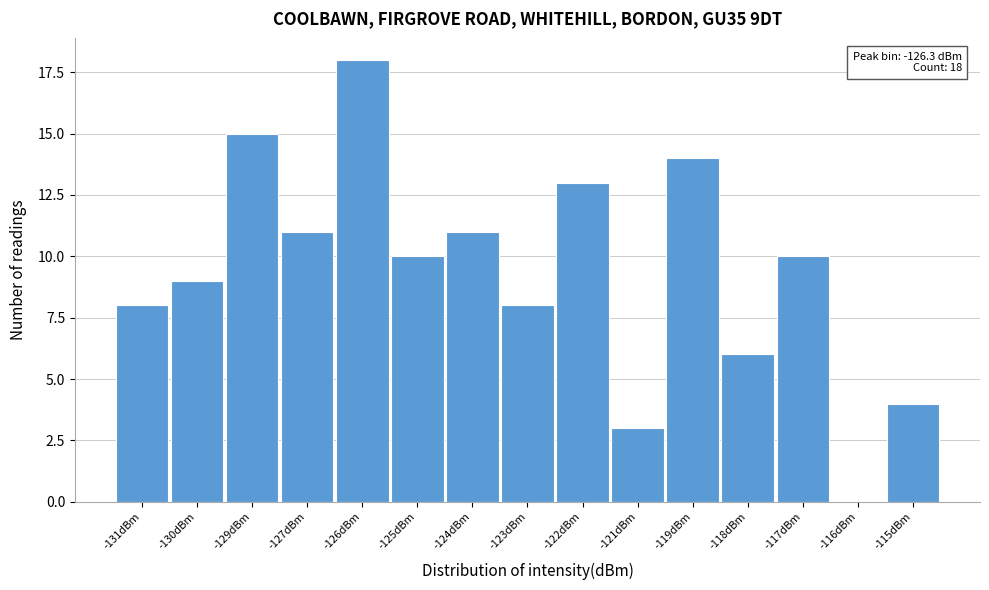

Reading left to right, extract all data points from this chart.

-131dBm=8	-130dBm=9	-129dBm=15	-127dBm=11	-126dBm=18	-125dBm=10	-124dBm=11	-123dBm=8	-122dBm=13	-121dBm=3	-119dBm=14	-118dBm=6	-117dBm=10	-116dBm=0	-115dBm=4